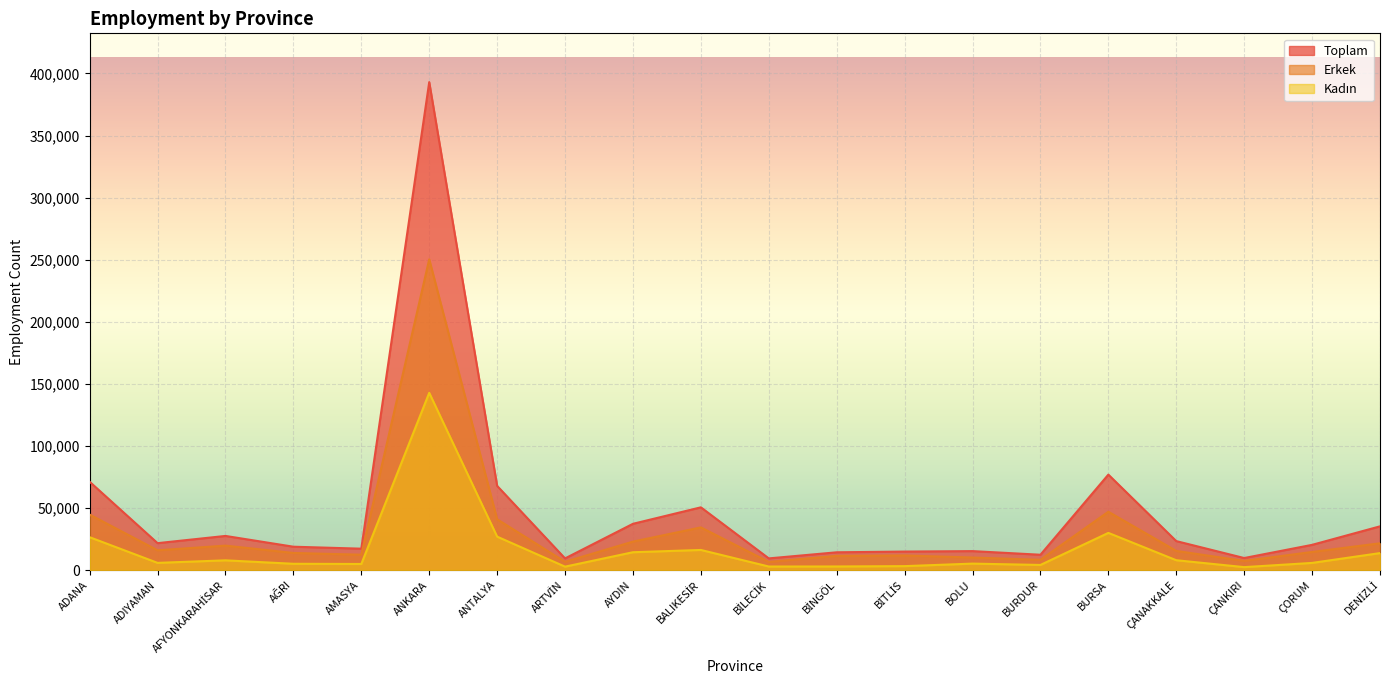

How many values in the Erkek series exceed 15402?

9